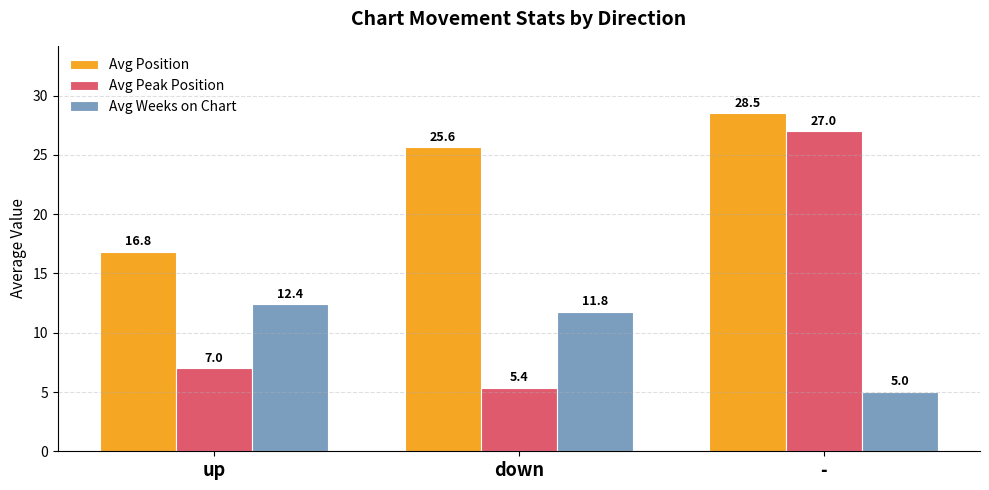

The value of Avg Peak Position at down is 5.4. True or false?

True